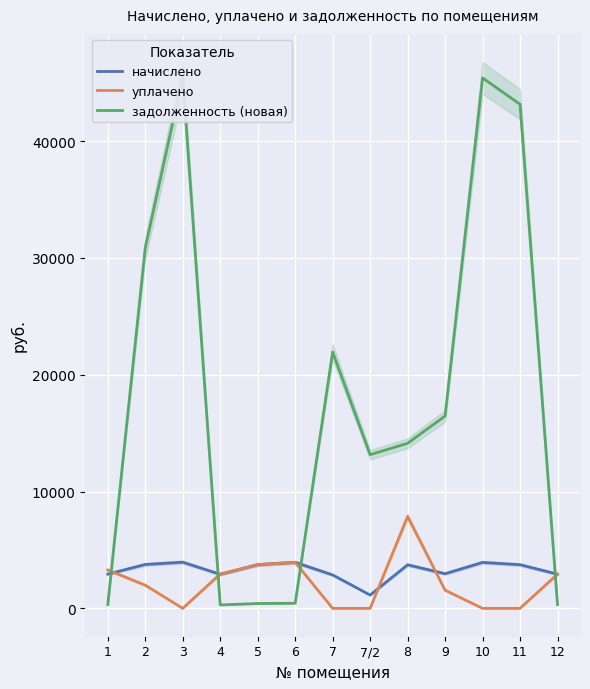

The уплачено series shows 0.0 at 10. True or false?

True